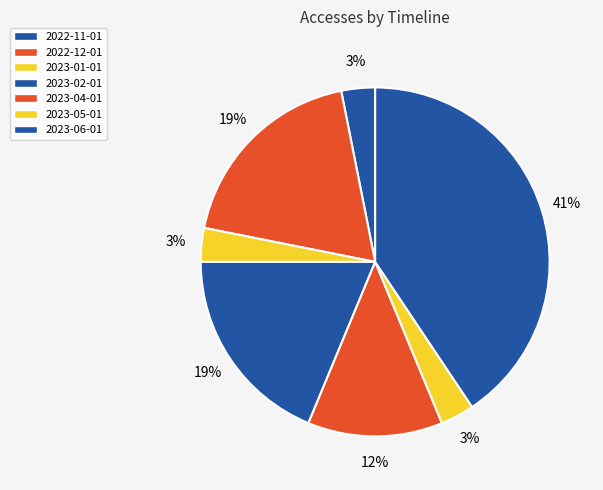

Does 2023-02-01 account for over 50% of the chart?

No